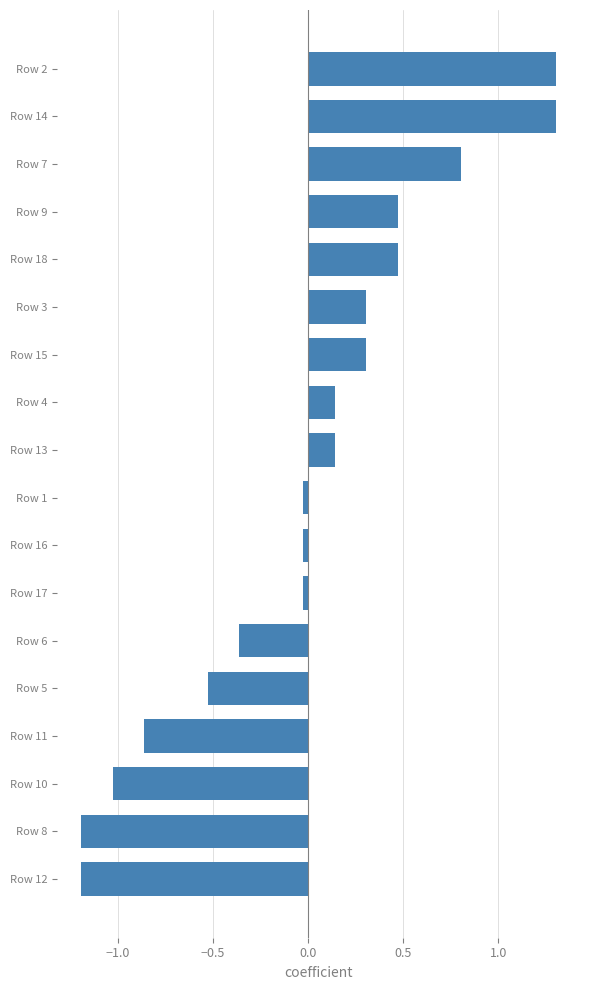

Which has a higher value, Row 8 or Row 5?

Row 5